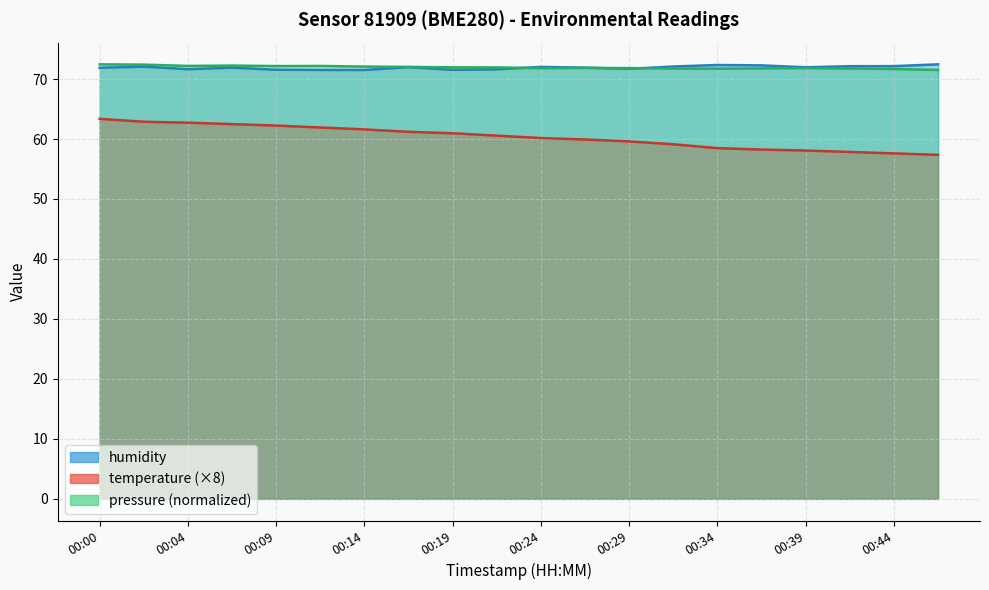

True or false: temperature and humidity cross at least once.

False